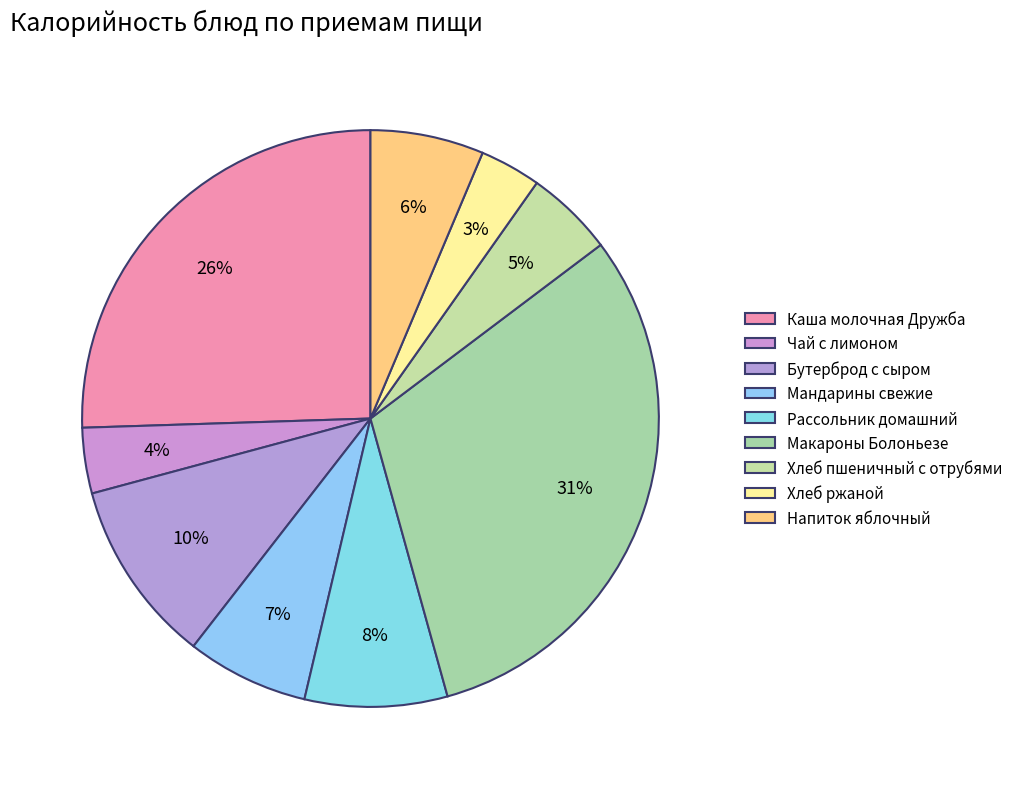

Is it true that Каша молочная Дружба is 11% of the pie?

False